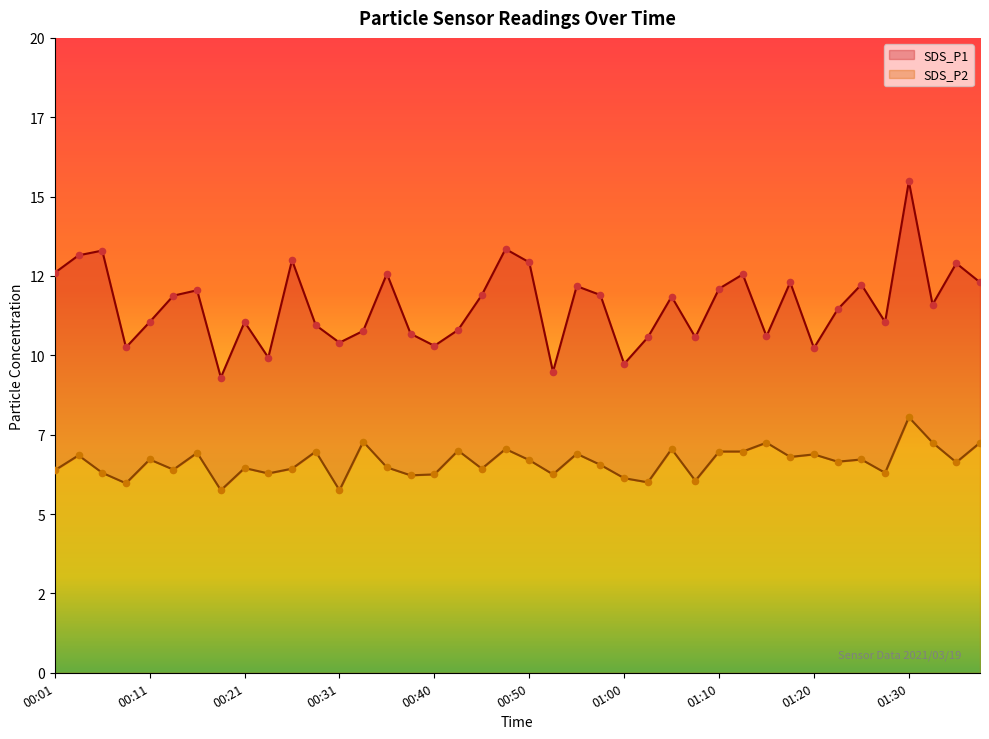

What are all the series names shown in the legend?

SDS_P1, SDS_P2